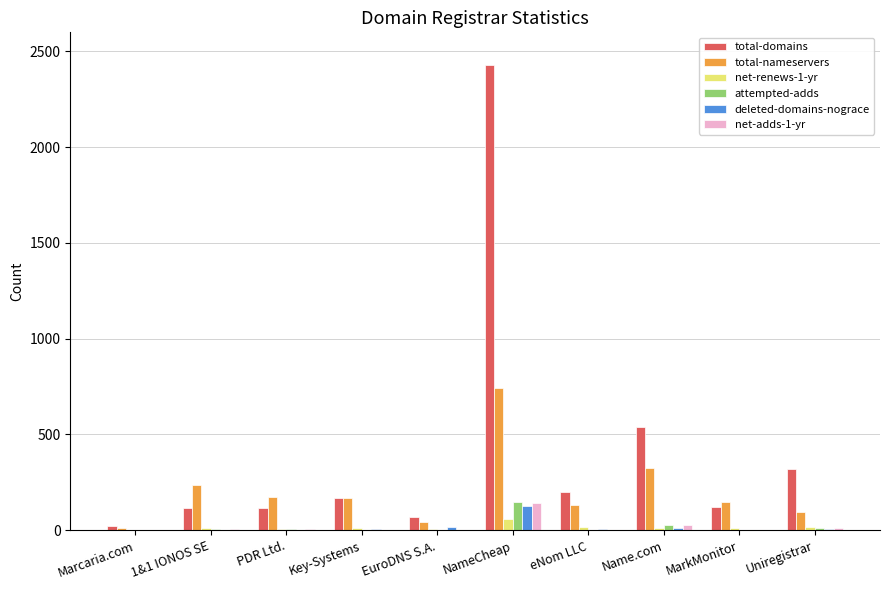

True or false: net-adds-1-yr has a value of 84 at MarkMonitor.

False